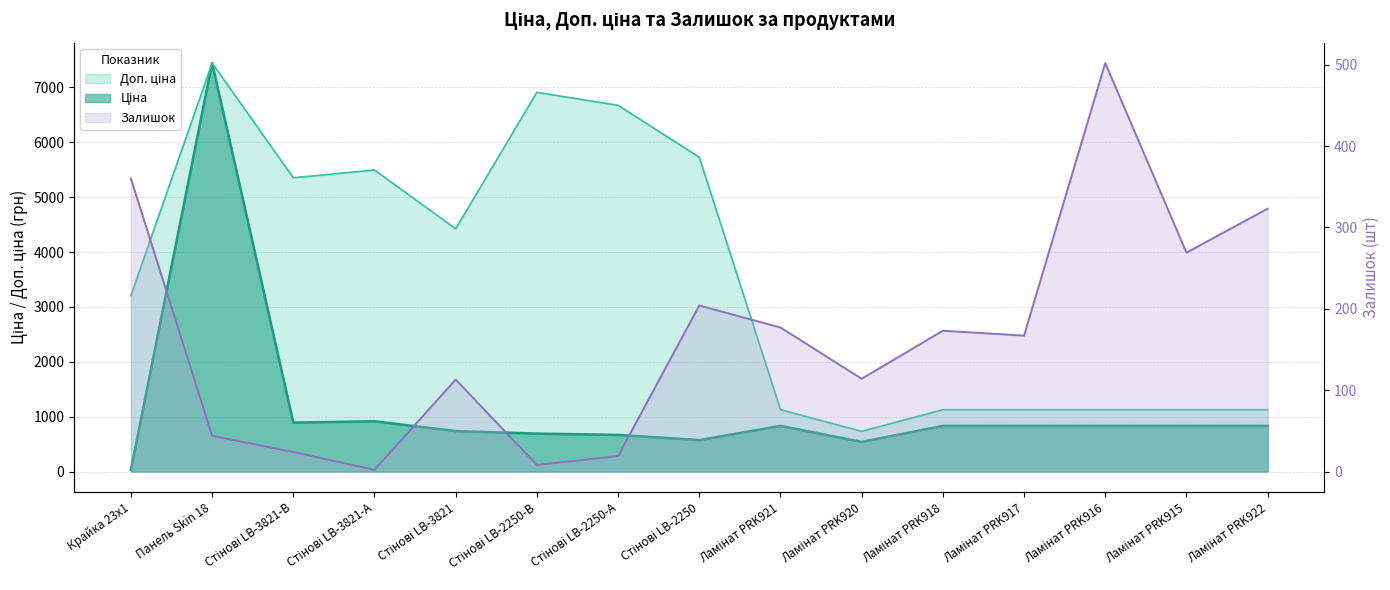

Reading left to right, what are all the values shown in this chart?

Ціна: 32.0	7444.6	892.2	915.8	737.2	691.0	667.4	572.7	831.5	540.5	831.5	831.5	831.5	831.5	831.5
Доп. ціна: 3205.0	7444.6	5353.1	5495.0	4423.0	6910.3	6673.6	5727.0	1126.7	732.0	1126.7	1126.7	1126.7	1126.7	1126.7
Залишок: 360.0	44.0	24.0	2.0	113.0	8.0	19.0	204.0	177.0	114.0	173.0	167.0	502.0	269.0	323.0